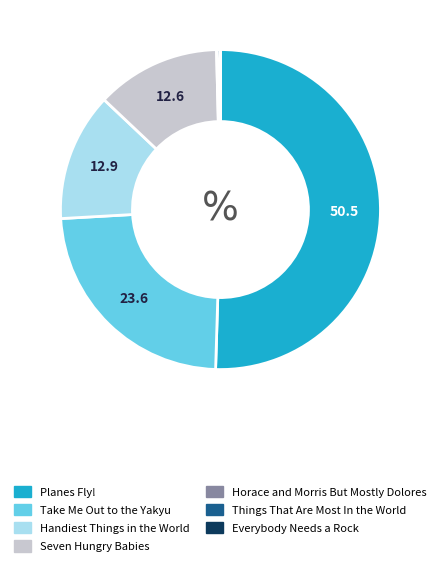

True or false: Things That Are Most In the World accounts for 9% of the total.

False